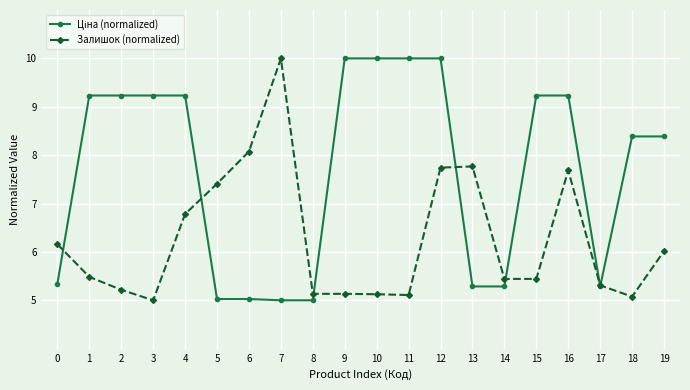

What is the difference between the Залишок (normalized) values at 17 and 7?

4.7